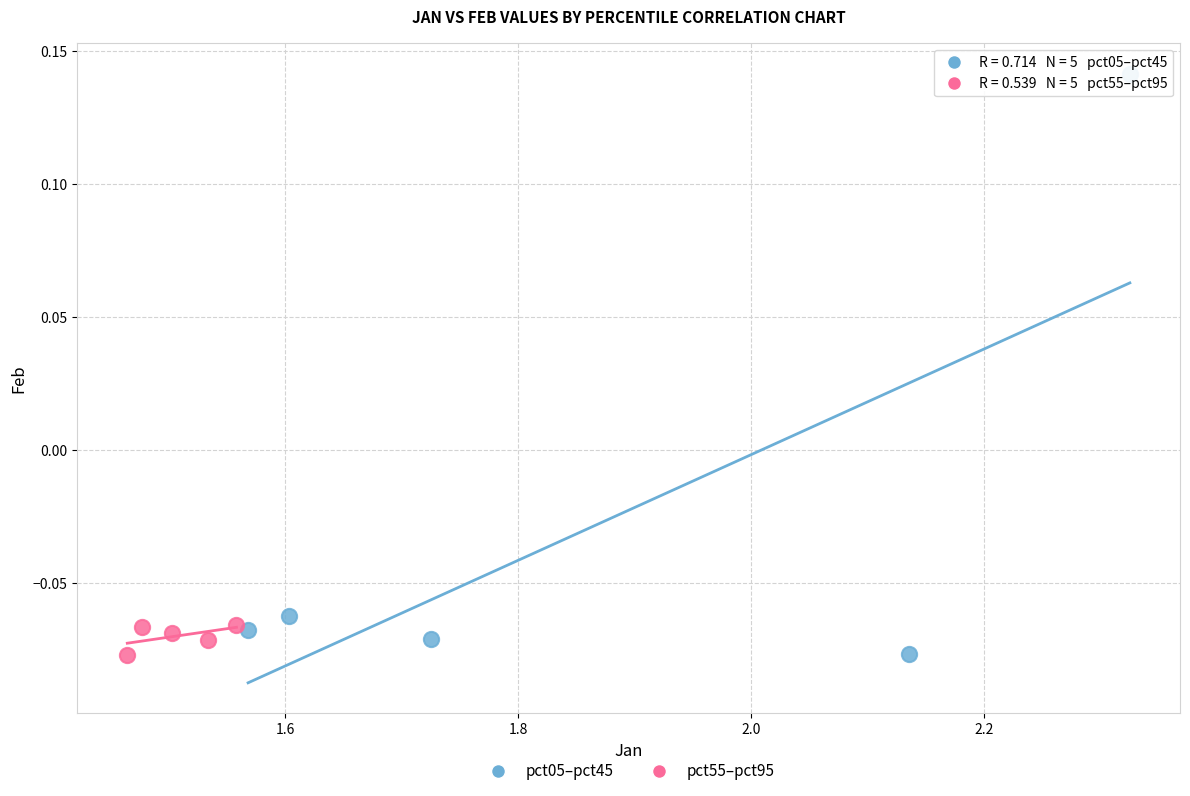

Which series contains the highest Y value?

pct05–pct45